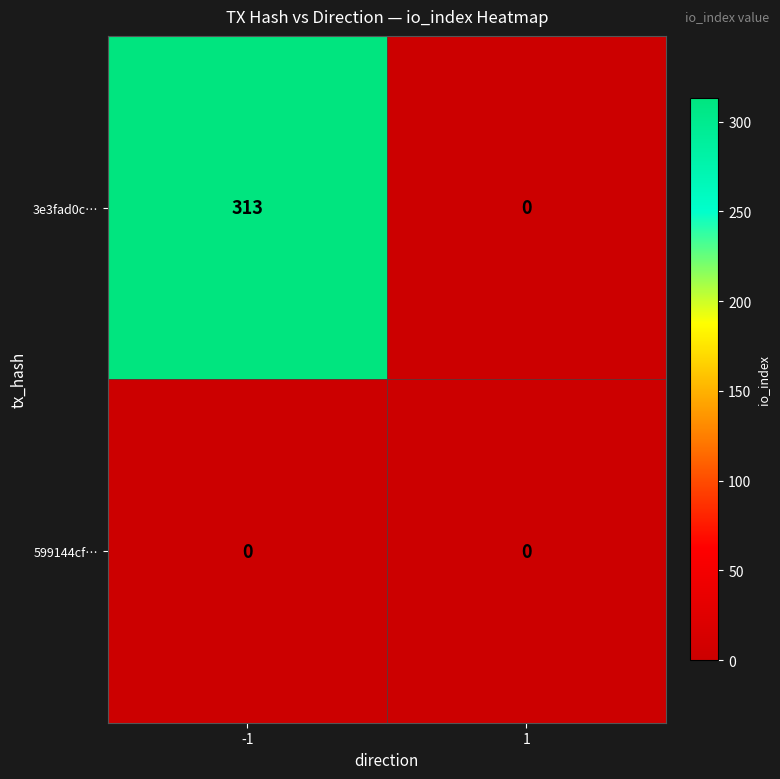

List the series in order of their overall mean, lowest first.

599144cf…, 3e3fad0c…